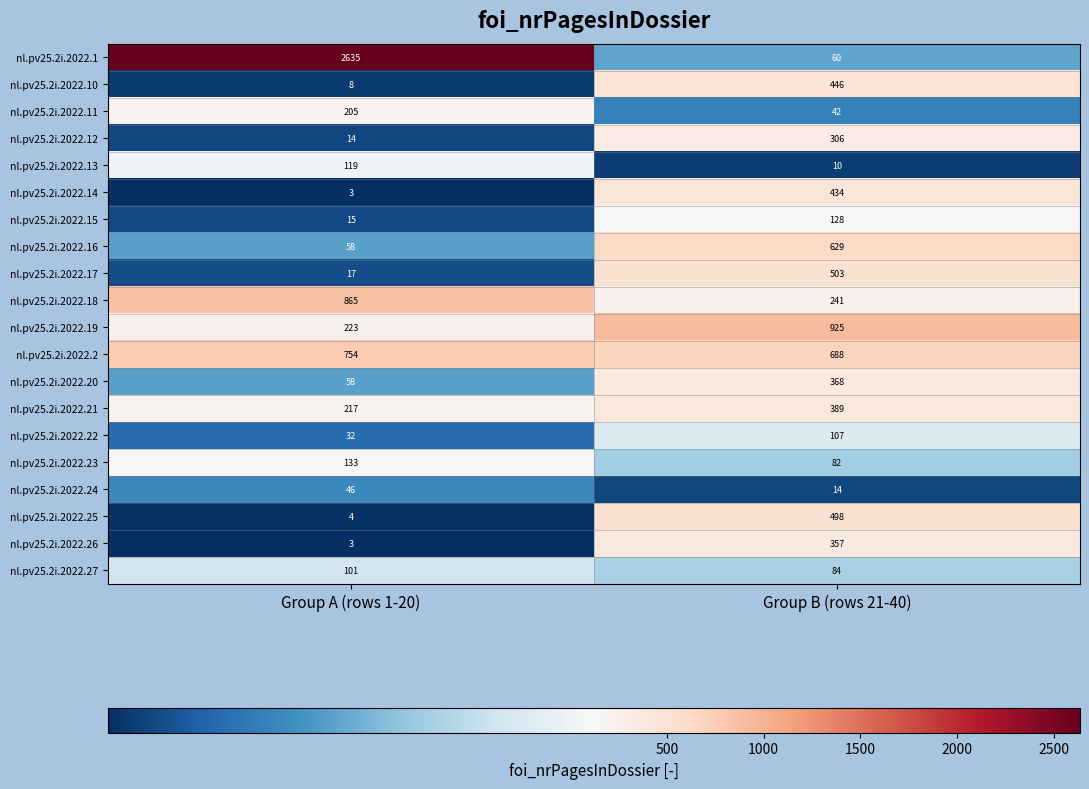

What is the difference between the maximum and minimum values in the nl.pv25.2i.2022.25 series?

494